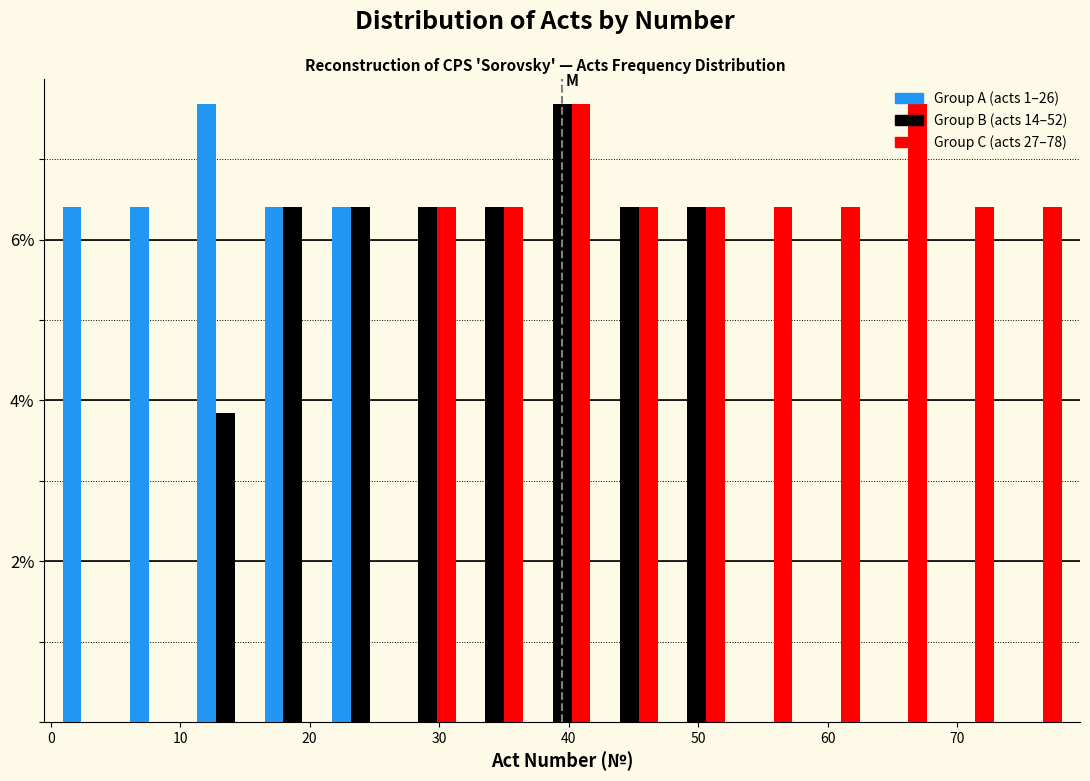

What is the height of the Group C (acts 27–78) bar covering 42.1 to 47.3 on the x-axis? Neither the bar edges nor the heights are printed on the chart, so give them approximately, as read against the axes.

6.4